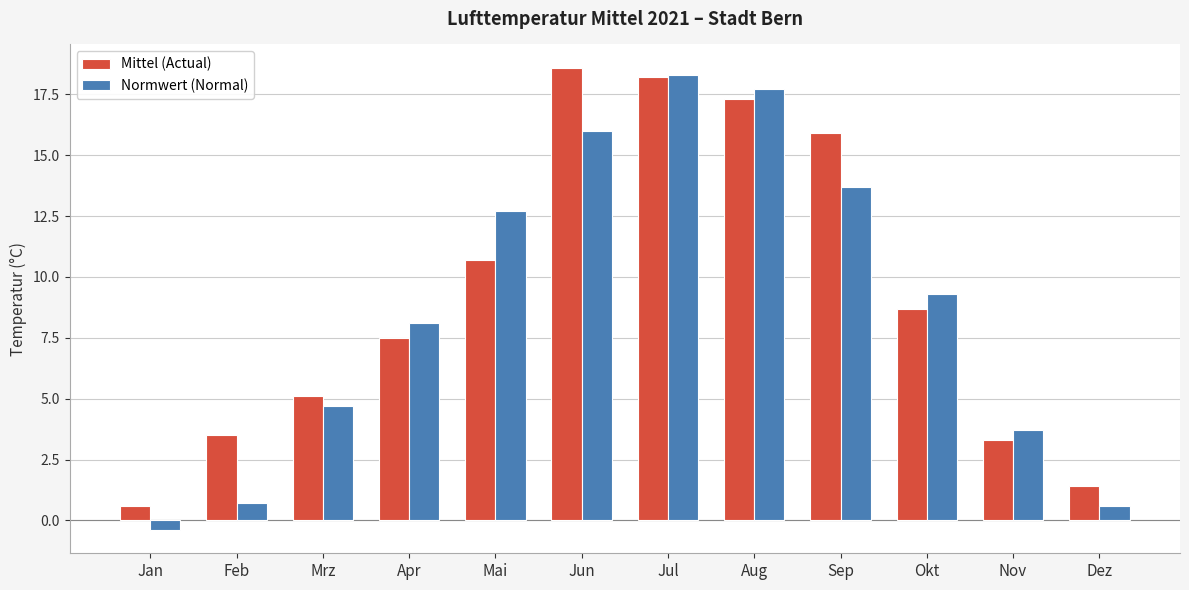

Is it true that Mittel (Actual) equals 14.0 at Okt?

False